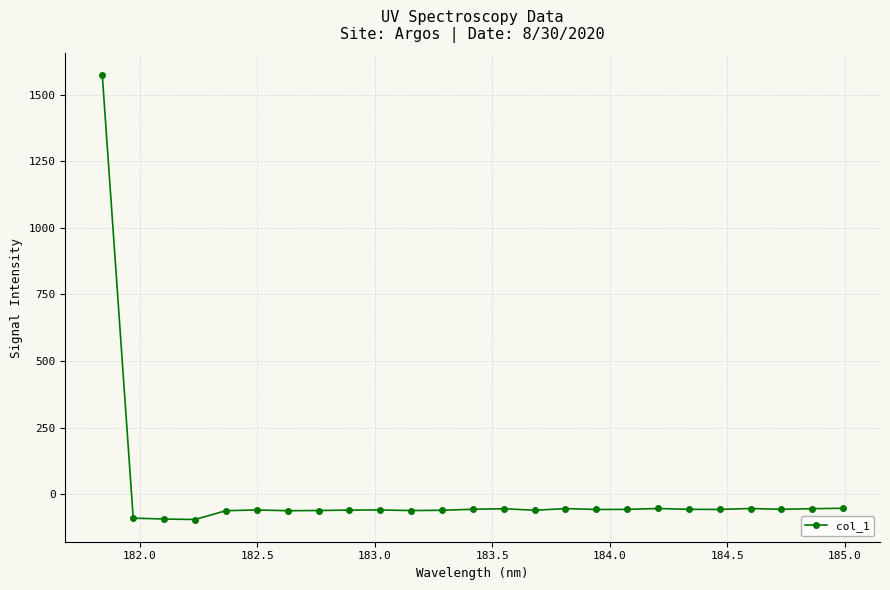

True or false: there are more than 2 points higher than both neighbors.

True